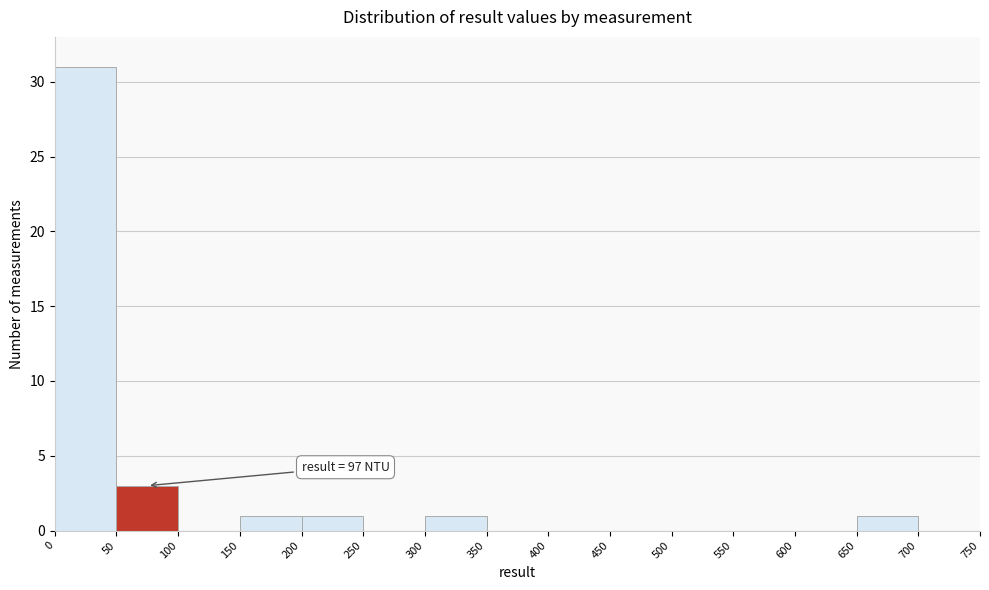

Which range on the x-axis has the tallest bar?

0 to 50